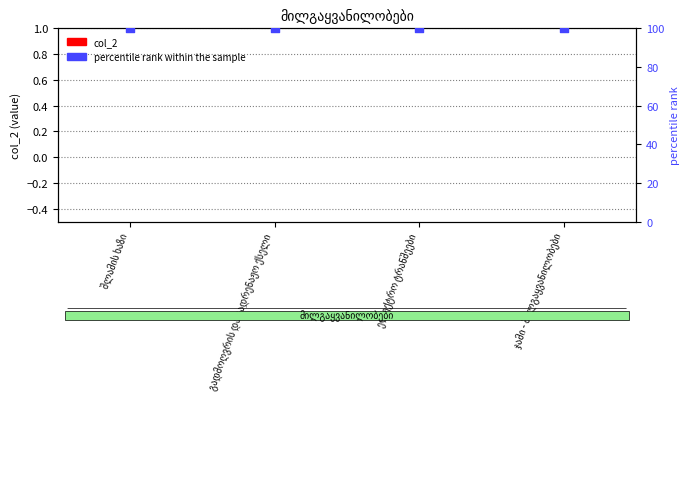

At which category is the sum across all series the highest?

შლამის ხაზი